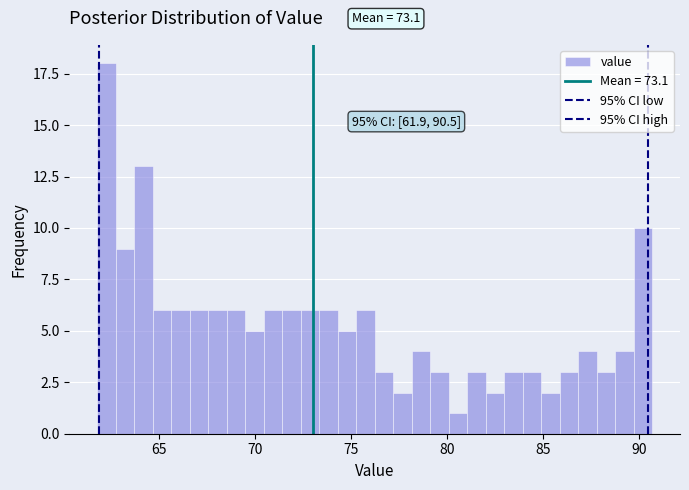

Read against the x-axis, roughly where is the centre of the tallest bar?

62.5